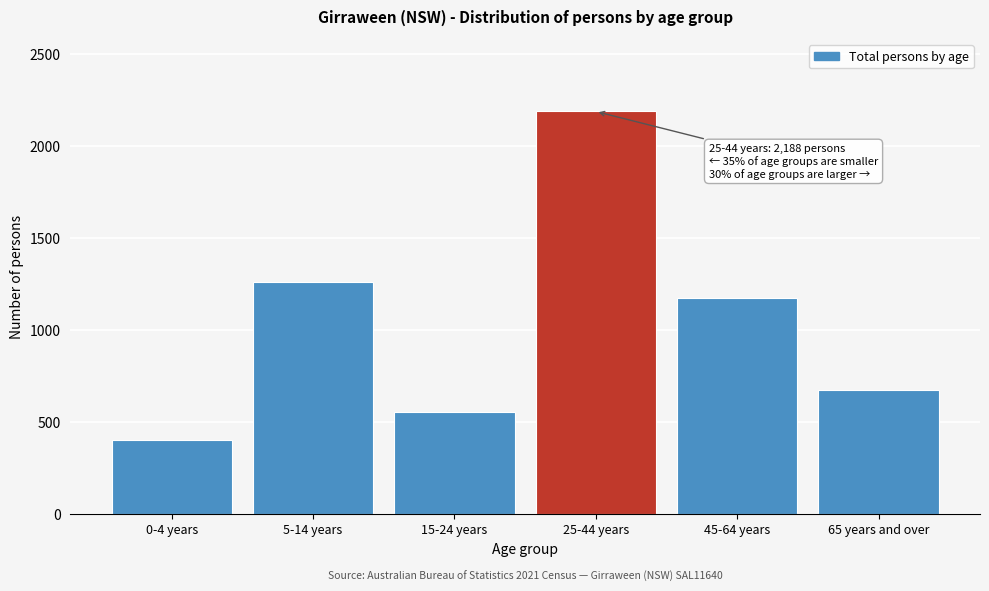

Reading left to right, what are all the values shown in this chart?

401	1259	554	2188	1174	674